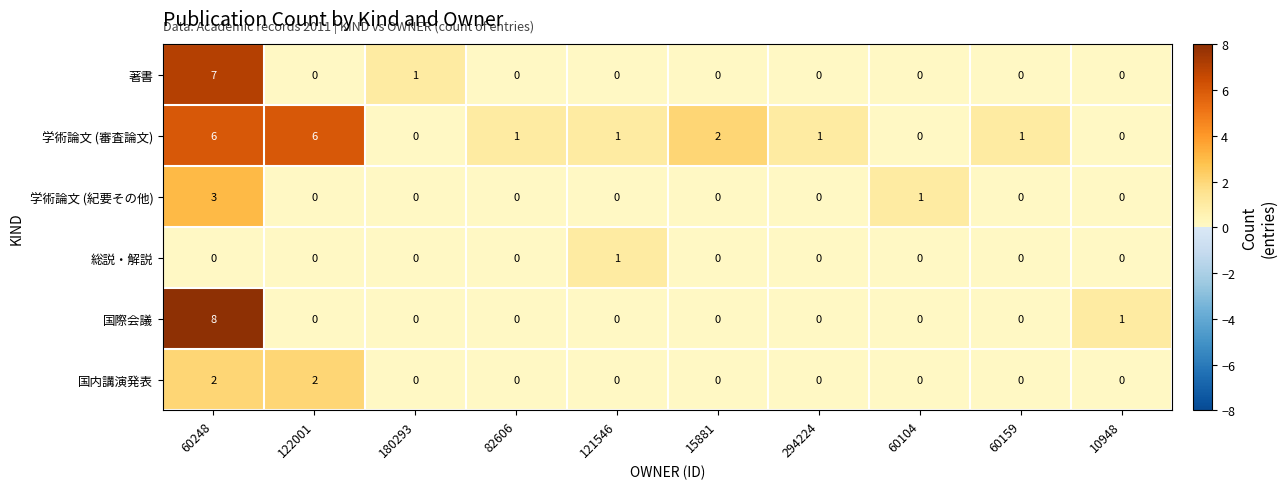

What is the total value across all series at 180293?

1